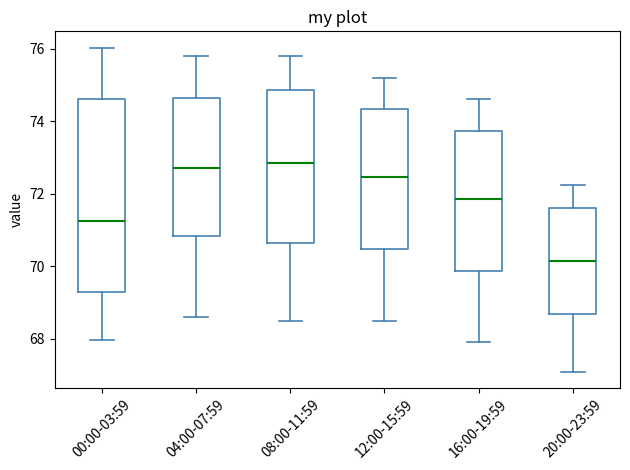

Reading left to right, read every box against the y-axis: the position of its median line, the range the box covers, and the ends of its whiskers. The values are not printed on the chart, so give them approximately, as read against the axis.

00:00-03:59: median 71.2, box 69.2 to 74.6, whiskers 68.0 to 76.0
04:00-07:59: median 72.8, box 70.8 to 74.6, whiskers 68.6 to 75.8
08:00-11:59: median 72.8, box 70.6 to 74.8, whiskers 68.6 to 75.8
12:00-15:59: median 72.4, box 70.4 to 74.4, whiskers 68.6 to 75.2
16:00-19:59: median 71.8, box 69.8 to 73.8, whiskers 68.0 to 74.6
20:00-23:59: median 70.2, box 68.6 to 71.6, whiskers 67.2 to 72.2